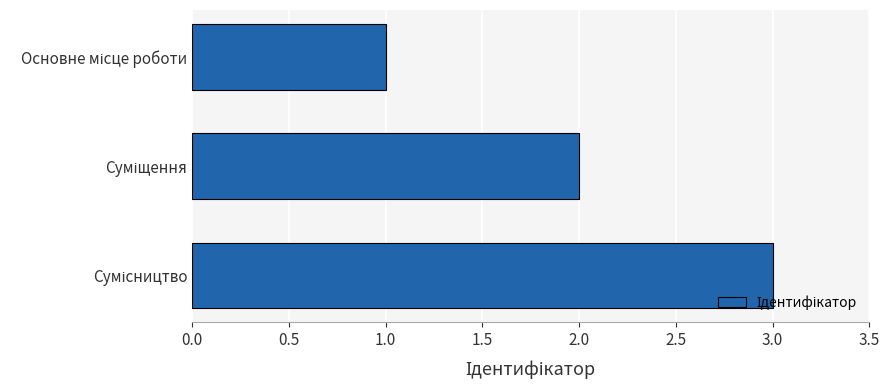

What is the difference between the second highest and minimum values?

1